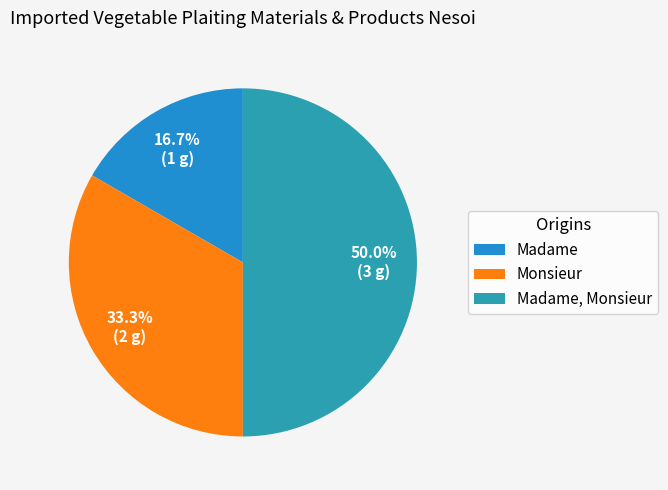

Is it true that Madame is 17% of the pie?

True